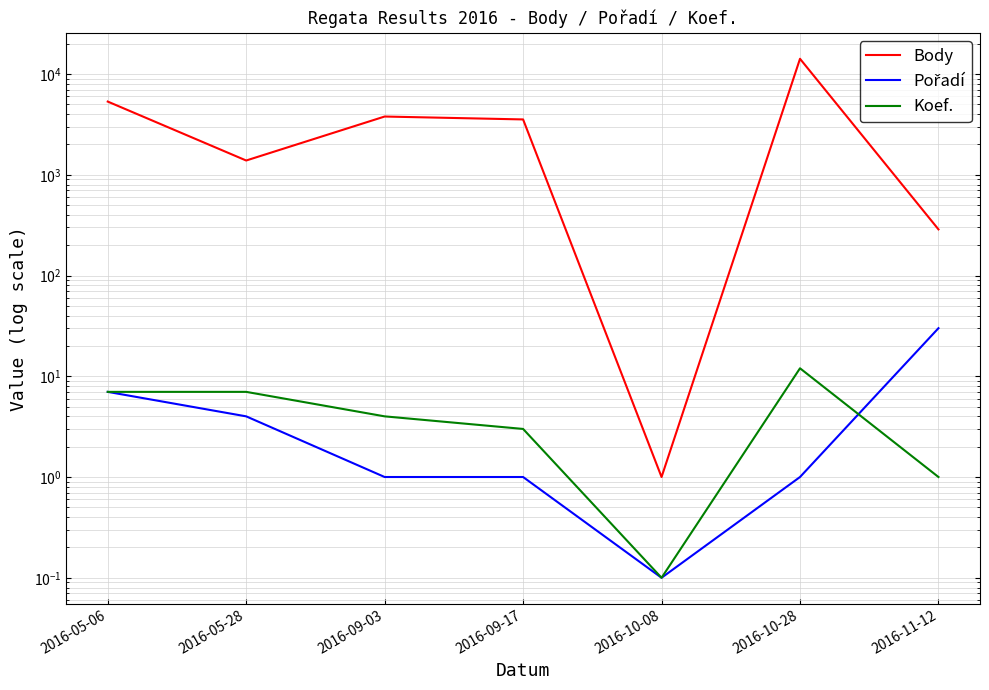

What are all the series names shown in the legend?

Body, Pořadí, Koef.